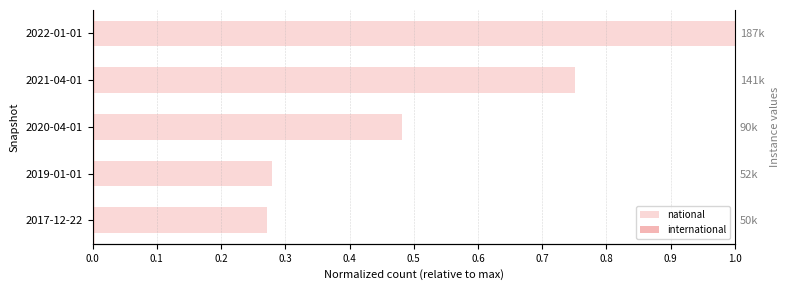

How many bars are there in each group?

2